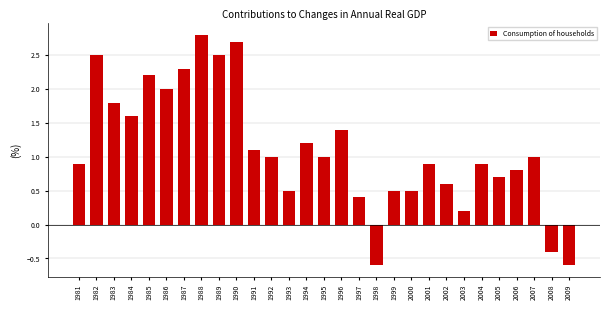

Reading left to right, extract all data points from this chart.

1981=0.9	1982=2.5	1983=1.8	1984=1.6	1985=2.2	1986=2.0	1987=2.3	1988=2.8	1989=2.5	1990=2.7	1991=1.1	1992=1.0	1993=0.5	1994=1.2	1995=1.0	1996=1.4	1997=0.4	1998=-0.6	1999=0.5	2000=0.5	2001=0.9	2002=0.6	2003=0.2	2004=0.9	2005=0.7	2006=0.8	2007=1.0	2008=-0.4	2009=-0.6